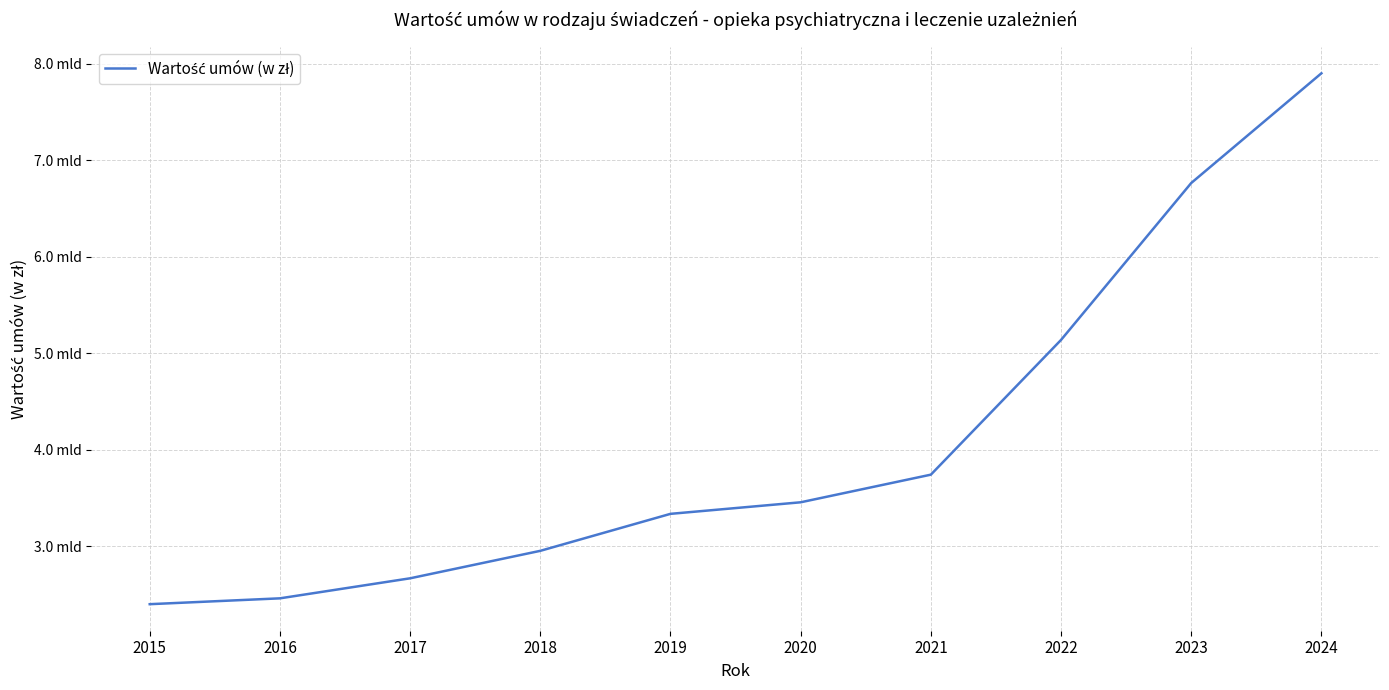

What is the sum of the values at 2019 and 2023?

10100815762.0